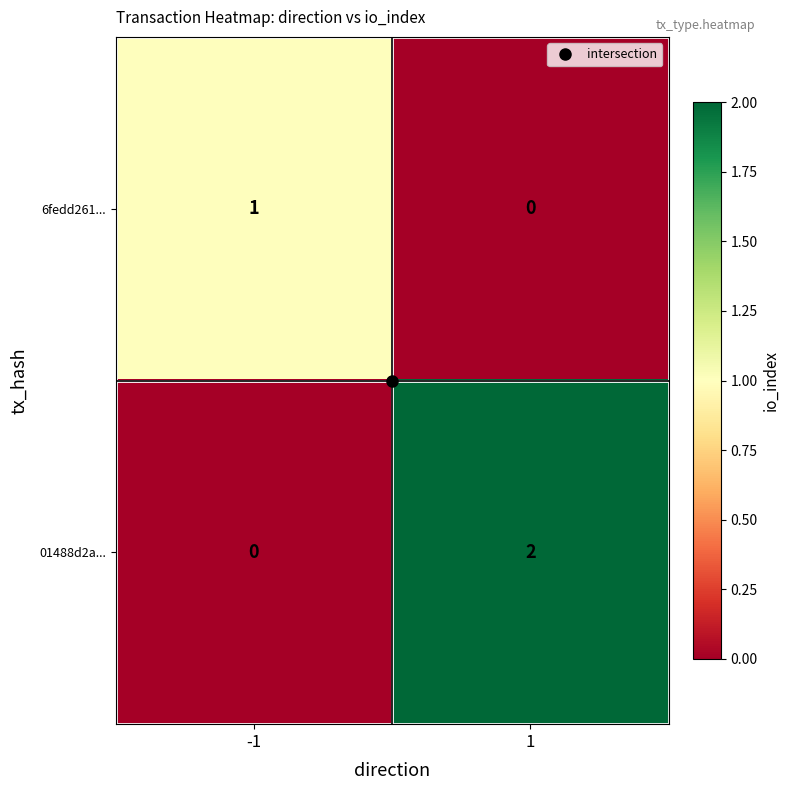

True or false: 01488d2a... has a value of 3 at 1.

False